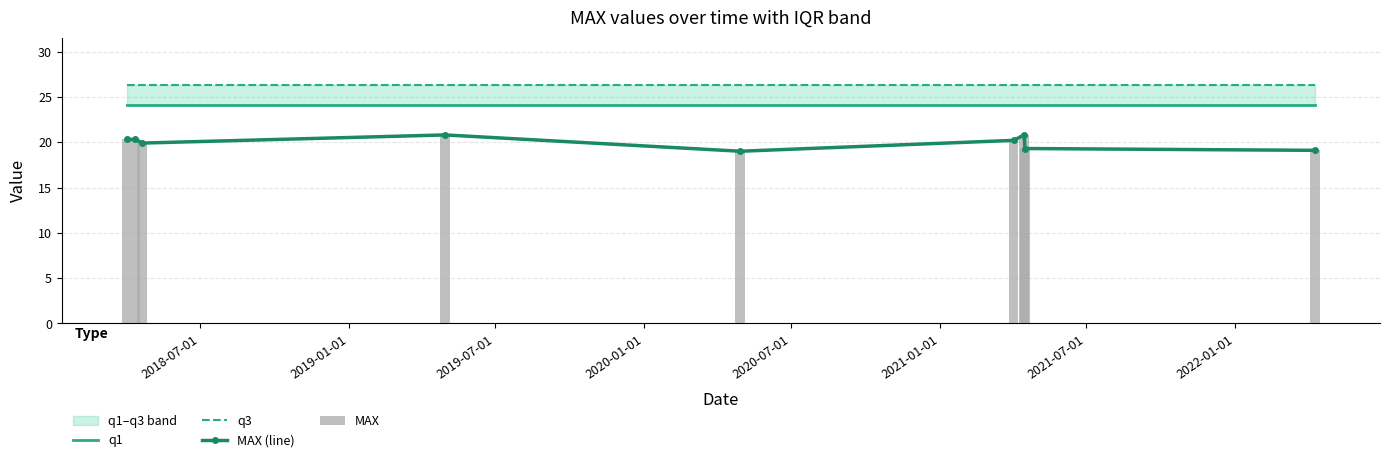

The q3 series shows 17.4 at 2020-07-01. True or false?

False